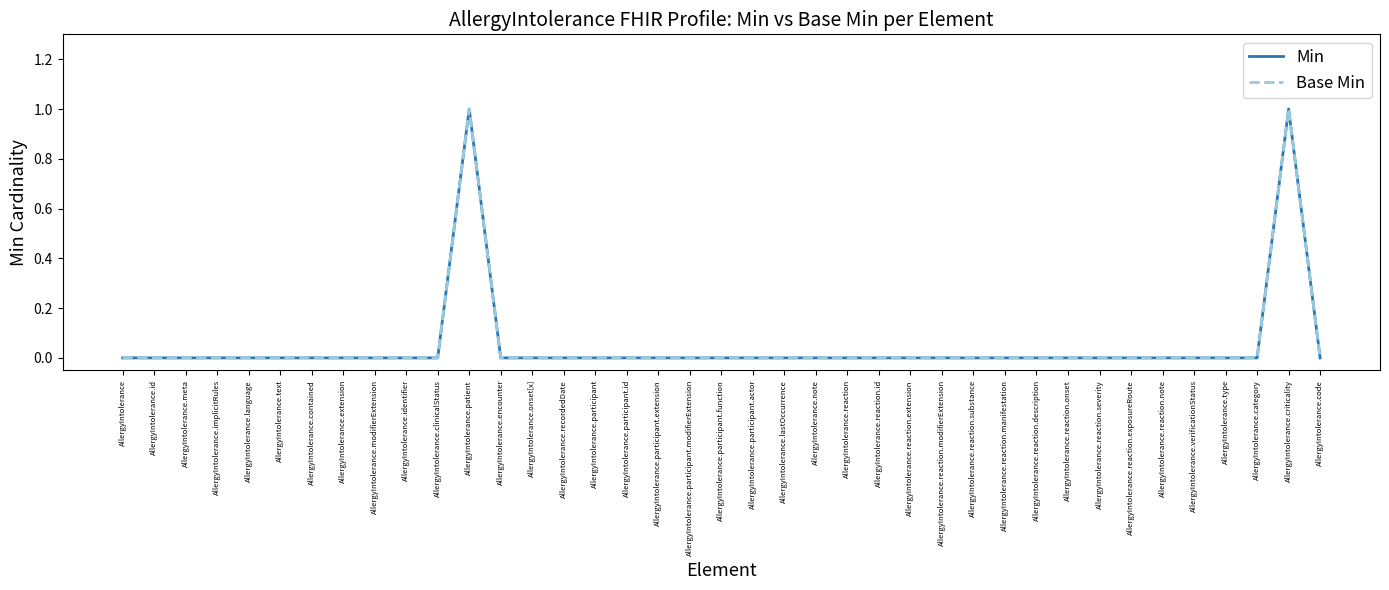

Which category has the highest value across all series?

AllergyIntolerance.patient